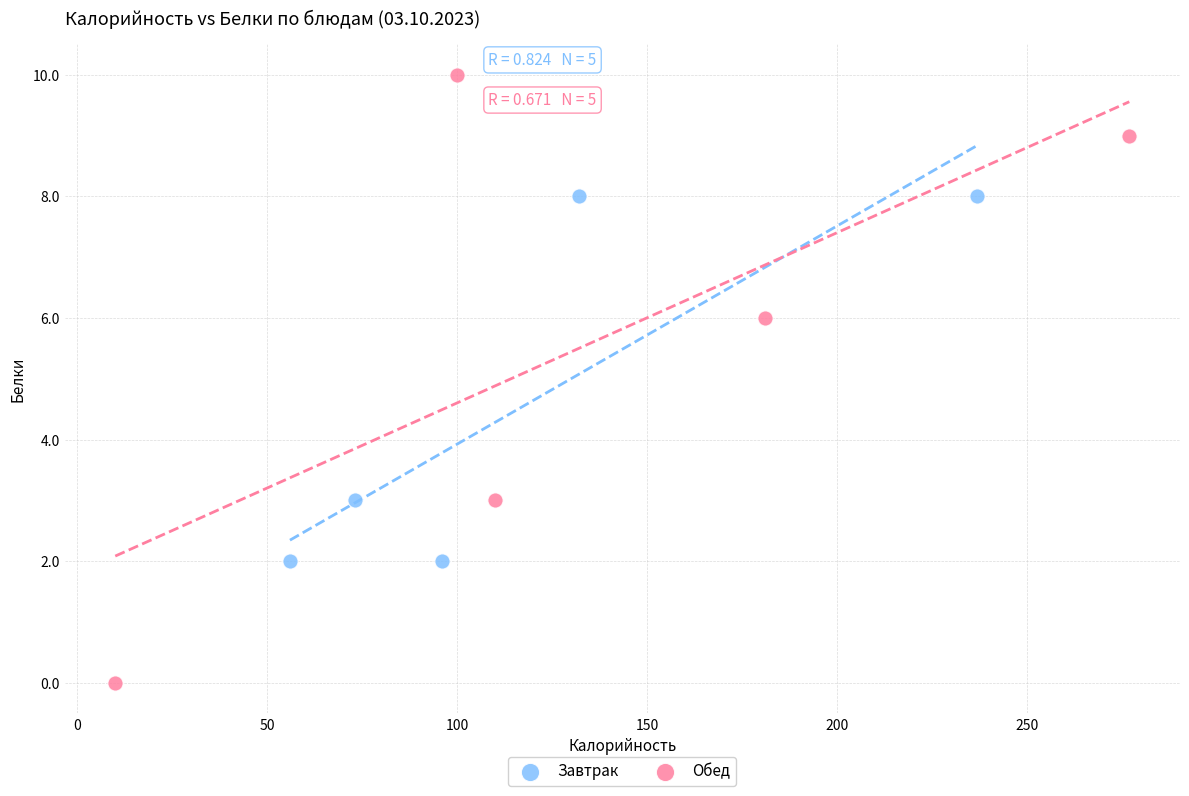

Which series reaches the minimum Y coordinate?

Обед